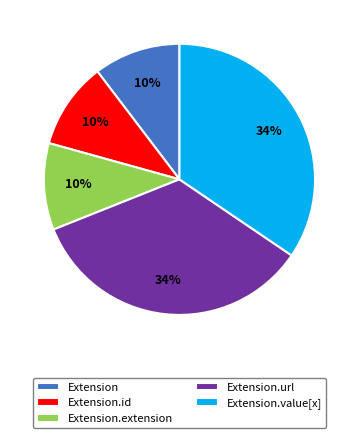

To the nearest percent, what portion does Extension.extension represent?

10%